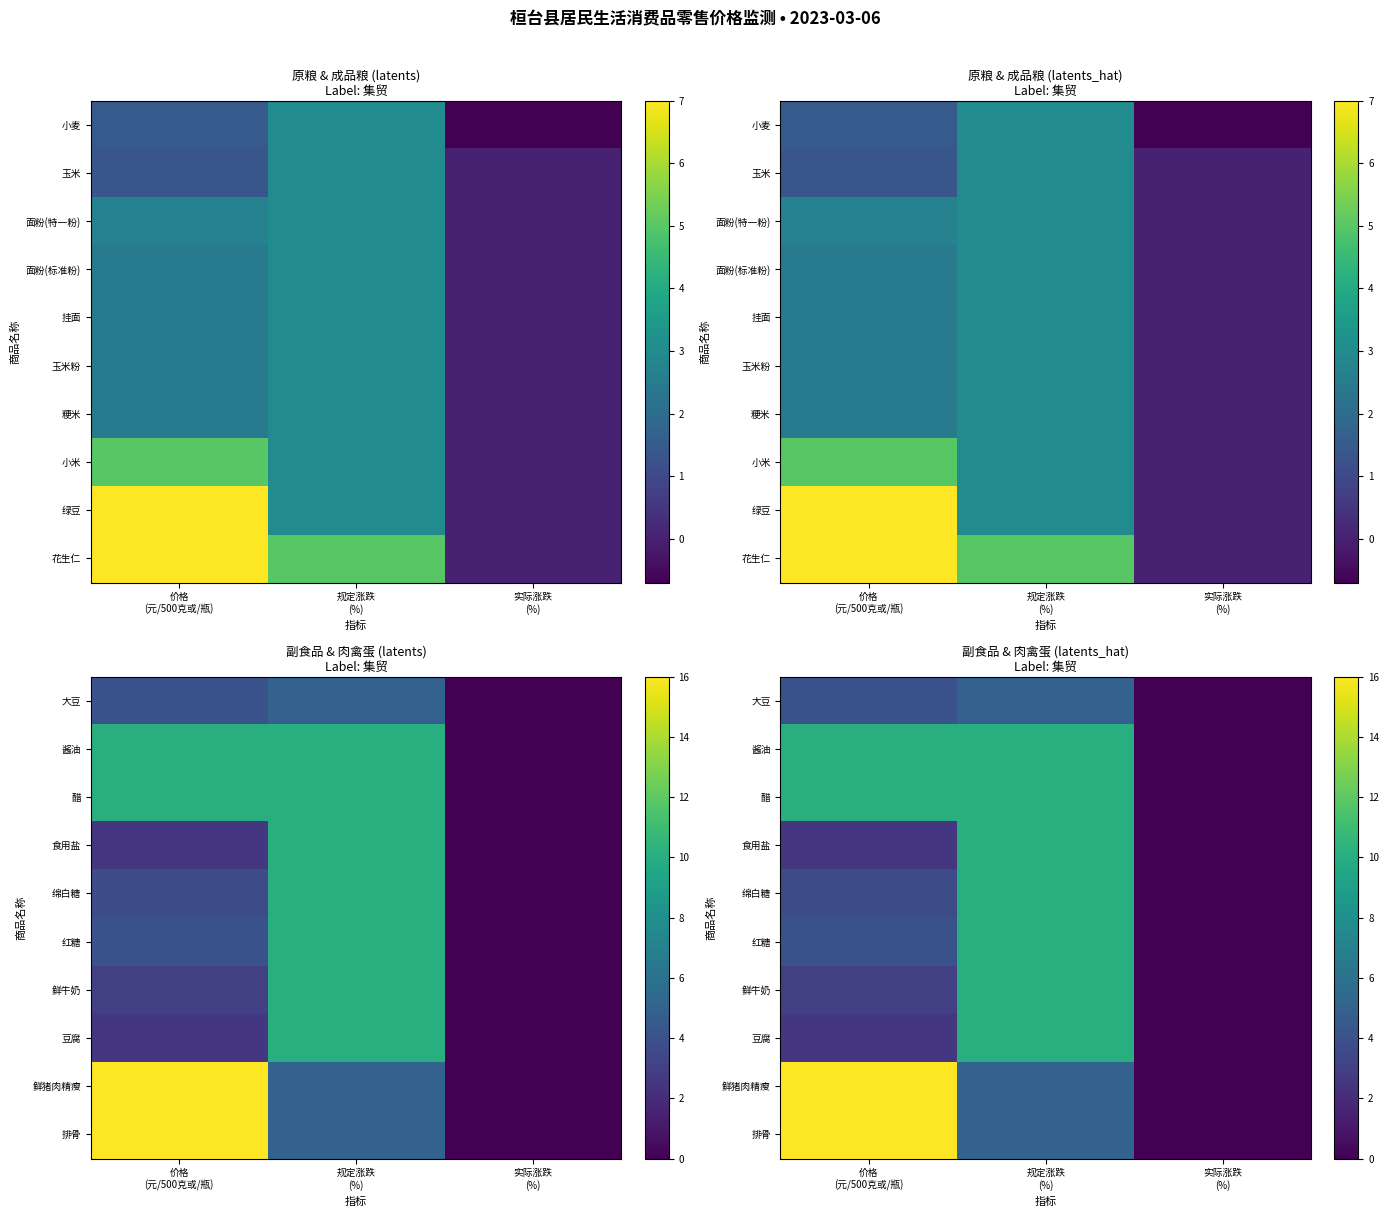

At which category is the sum across all series the highest?

规定涨跌
(%)